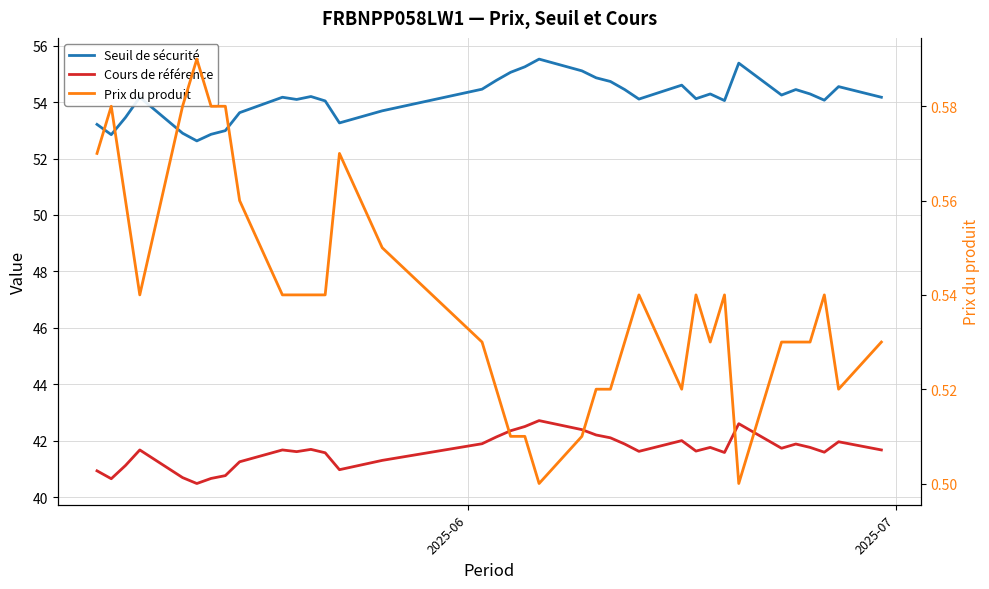

True or false: Cours de référence and Prix du produit intersect in this chart.

False